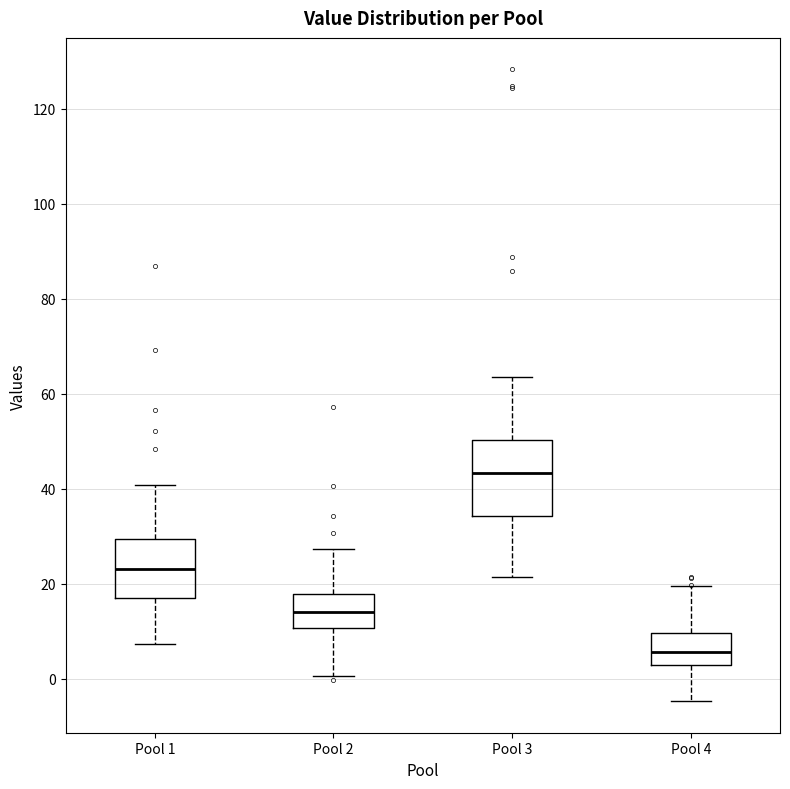

Which box has the highest median line?

Pool 3